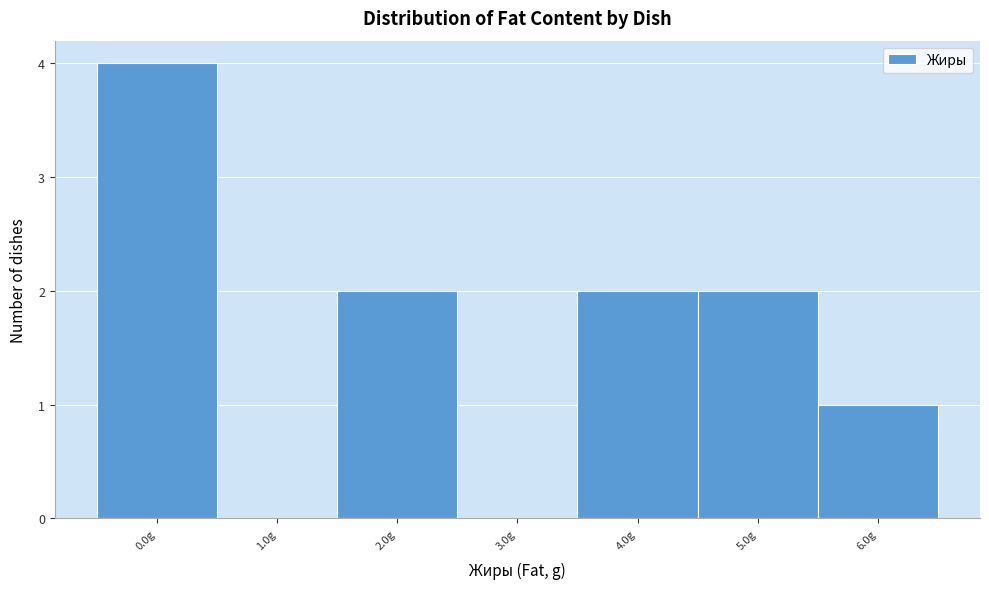

Reading left to right, transcribe all the data shown in this chart.

0.0g=4	1.0g=0	2.0g=2	3.0g=0	4.0g=2	5.0g=2	6.0g=1